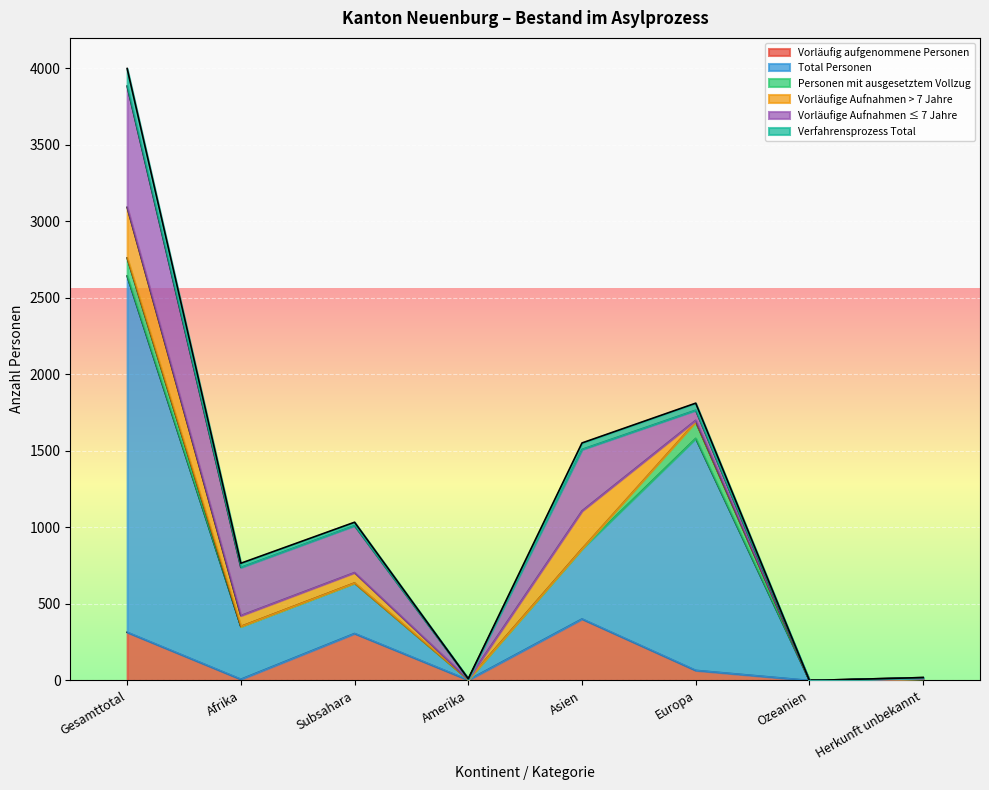

True or false: Vorläufig aufgenommene Personen and Total Personen intersect in this chart.

False